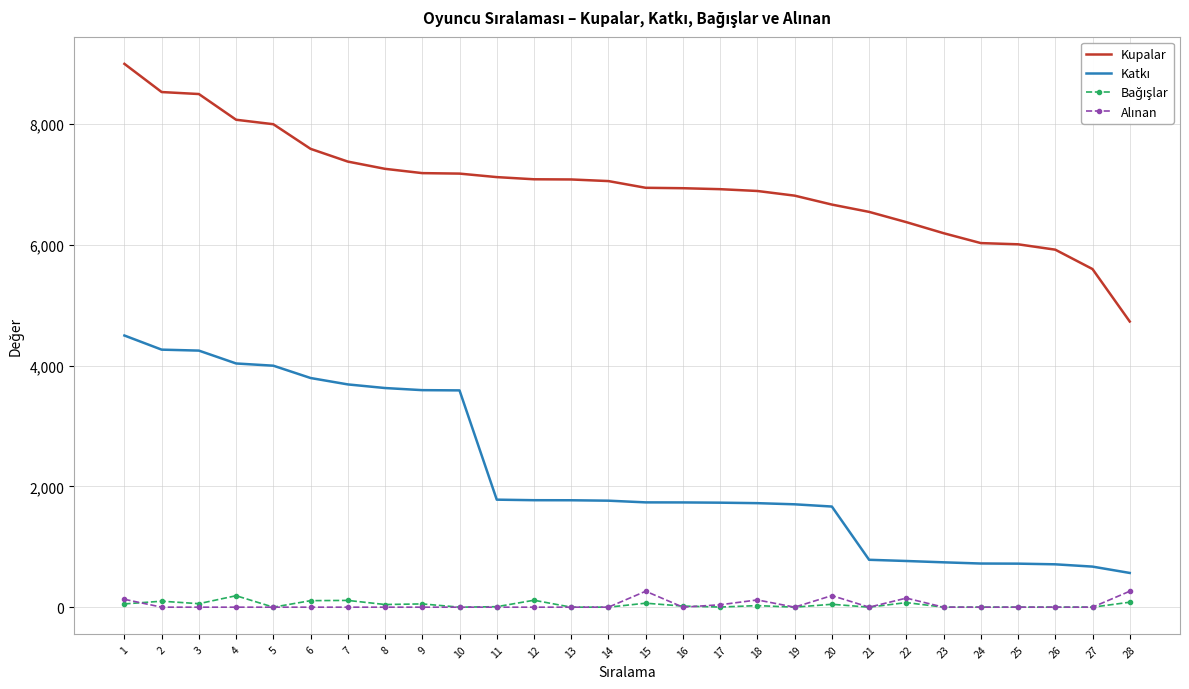

The value of Kupalar at 21 is 1992. True or false?

False